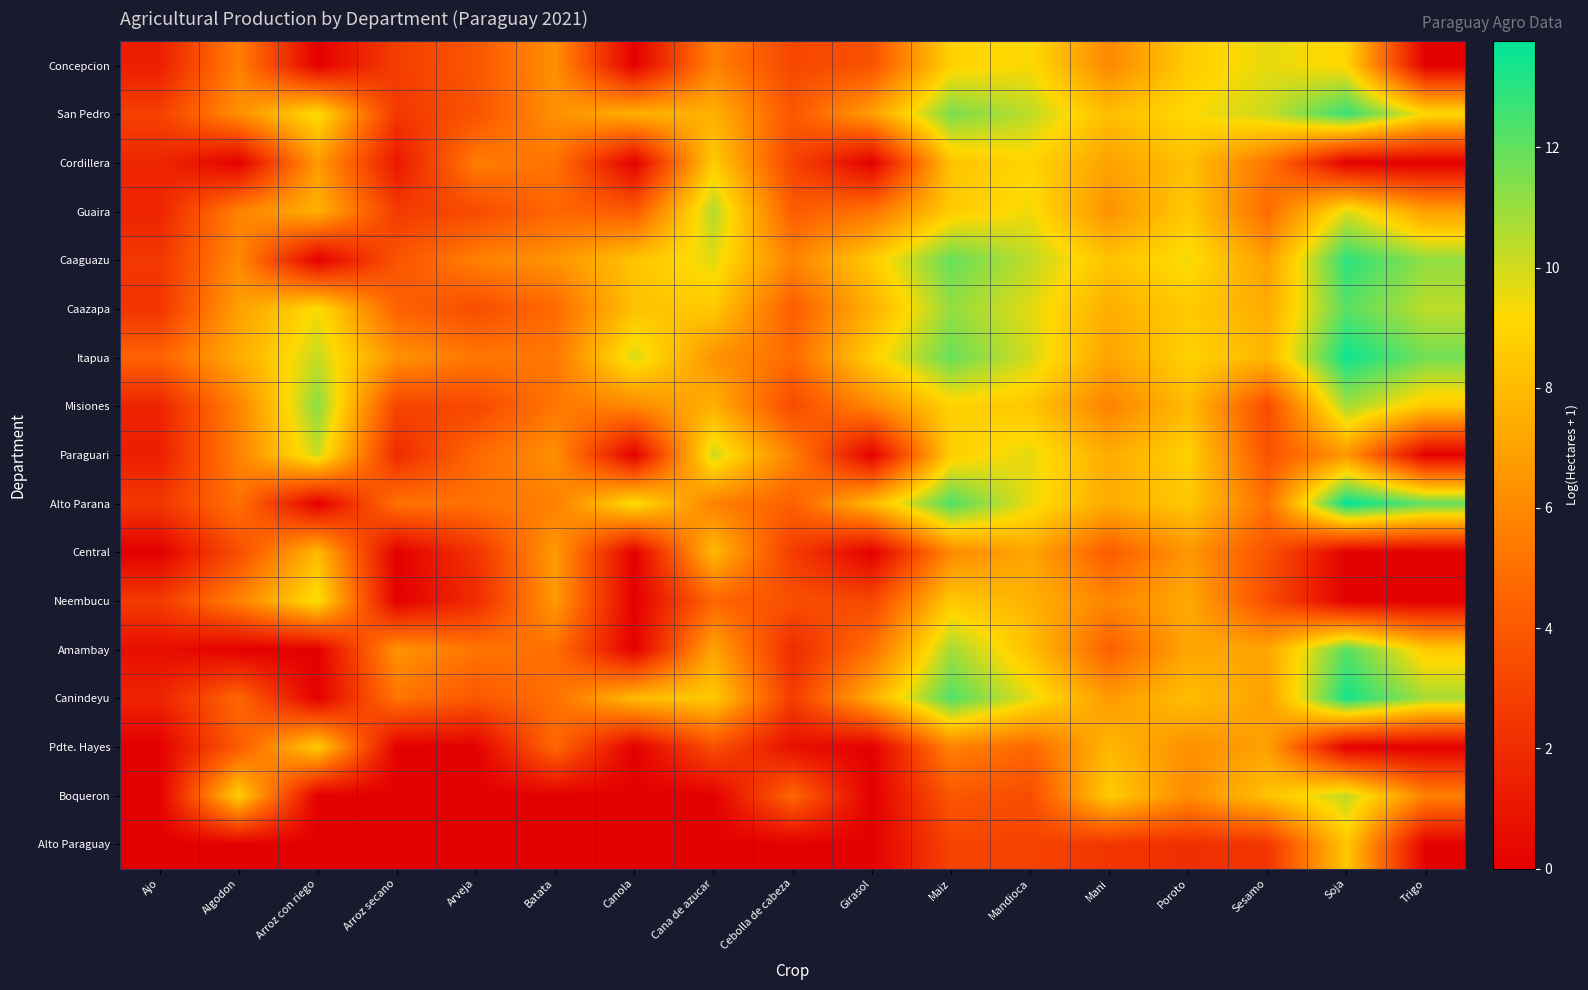

At Arroz secano, list the series in order from largest to smallest.

Amambay, Itapua, Canindeyu, Alto Parana, Caazapa, Caaguazu, Misiones, Concepcion, Guaira, San Pedro, Paraguari, Cordillera, Central, Neembucu, Pdte. Hayes, Boqueron, Alto Paraguay